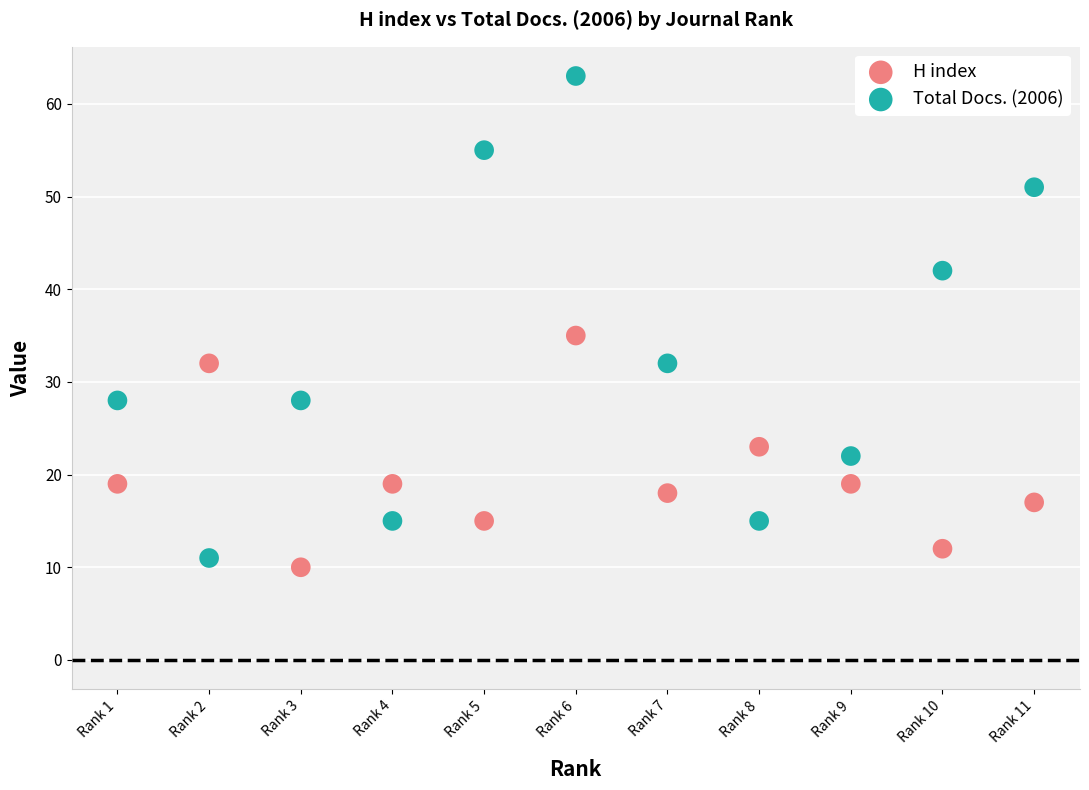

Which series contains the highest Y value?

Total Docs. (2006)